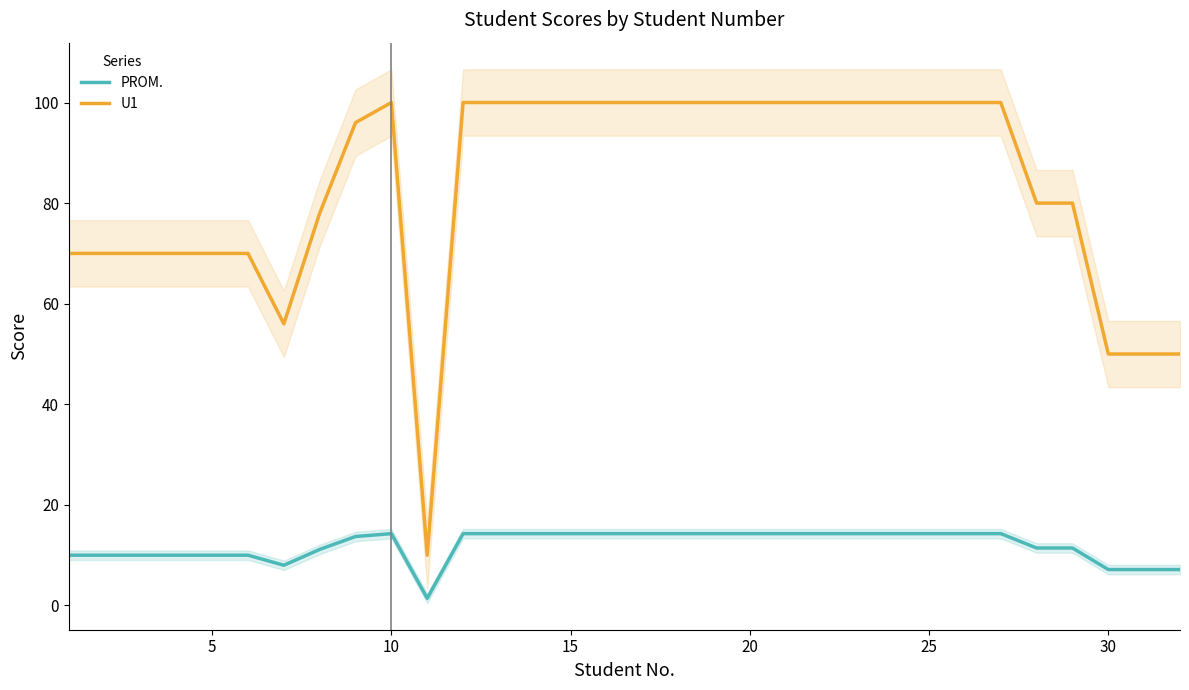

True or false: U1 and PROM. intersect in this chart.

False